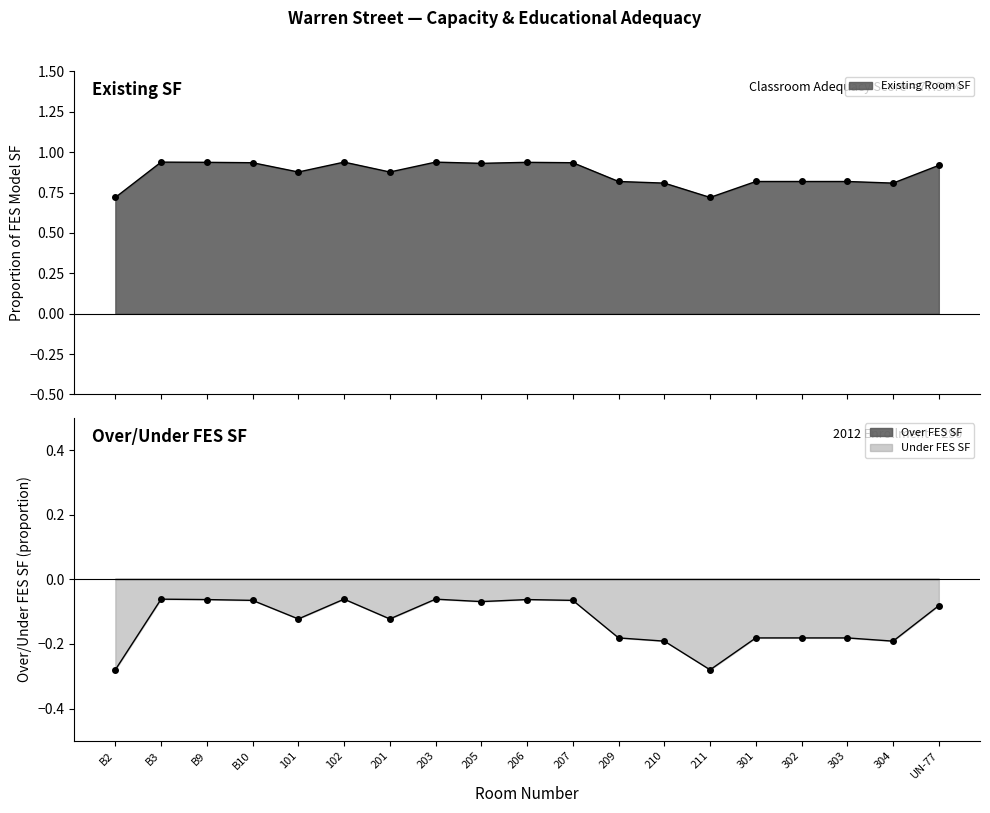

What is the average value of the Over/Under FES SF series?

0.9